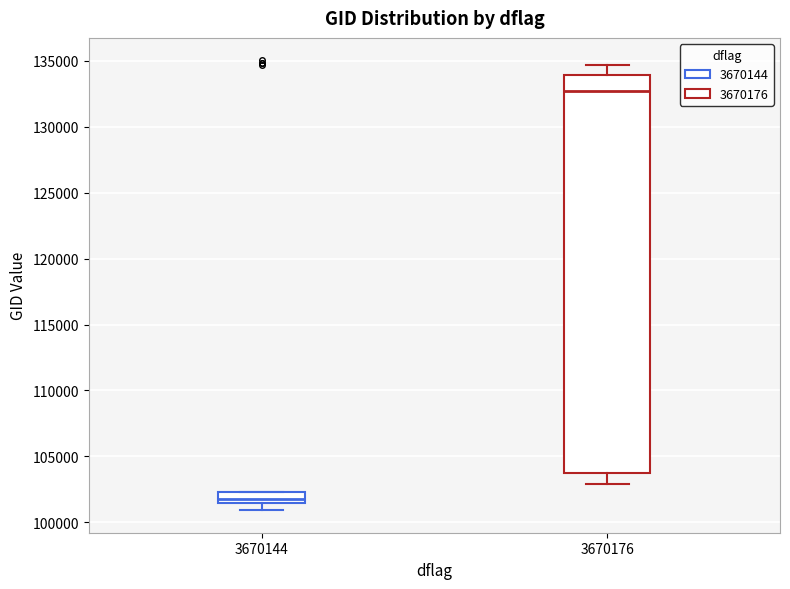

Where does the median line of the box at x = 3670176 sit on the y-axis? The values are not printed on the chart, so give them approximately, as read against the axis.

132500